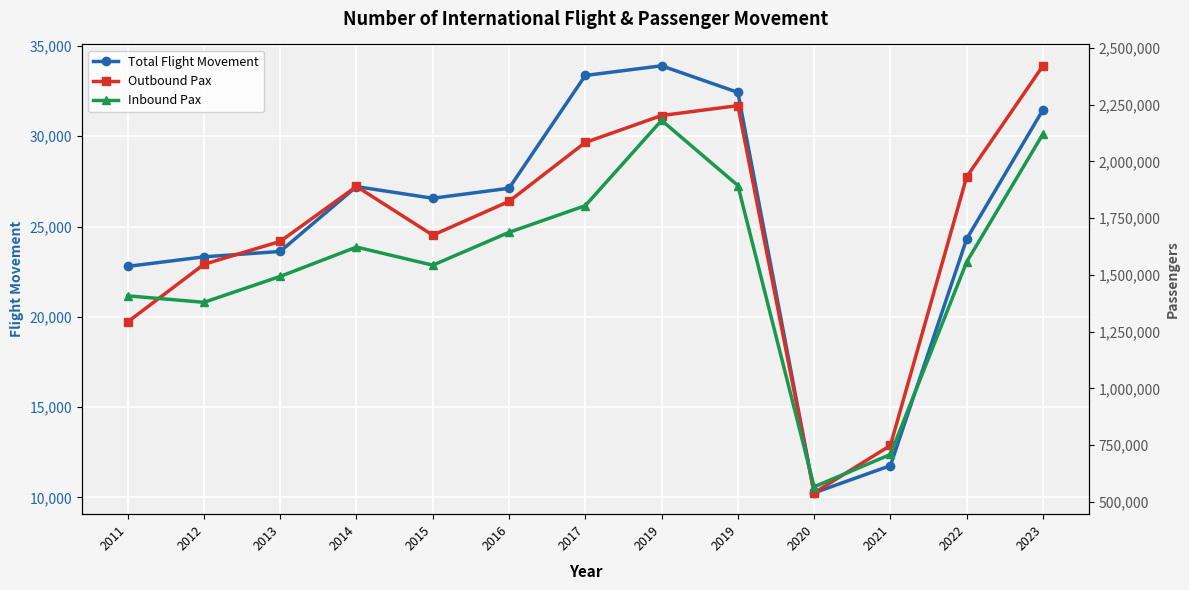

What is the sum of all Total Flight Movement values?

328093